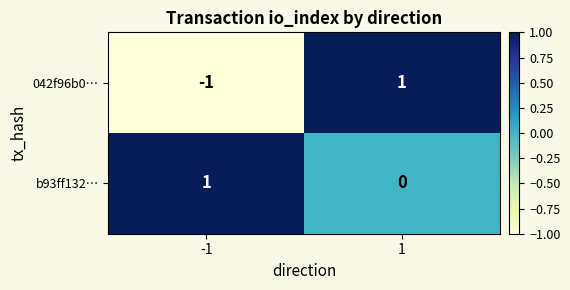

The value of 042f96b0… at 1 is 1. True or false?

True